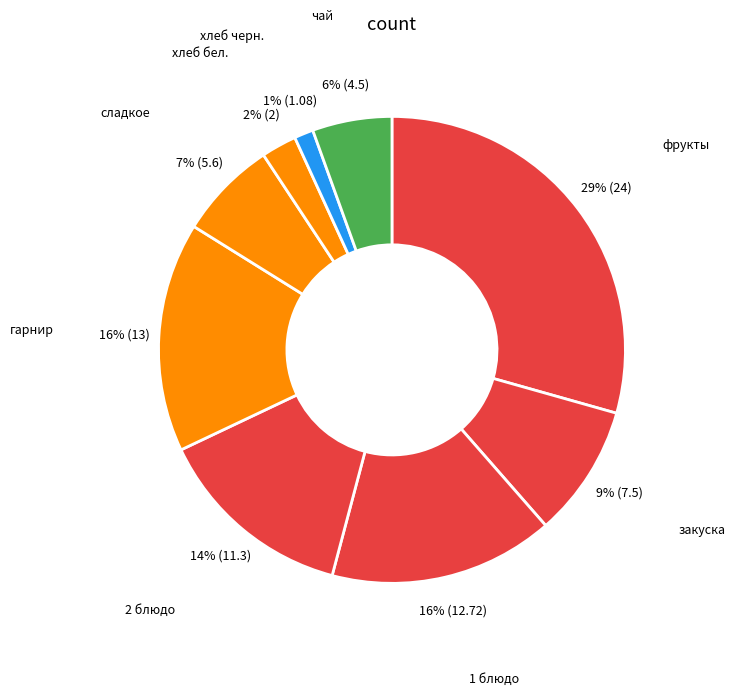

Count the number of slices in the pie.

9